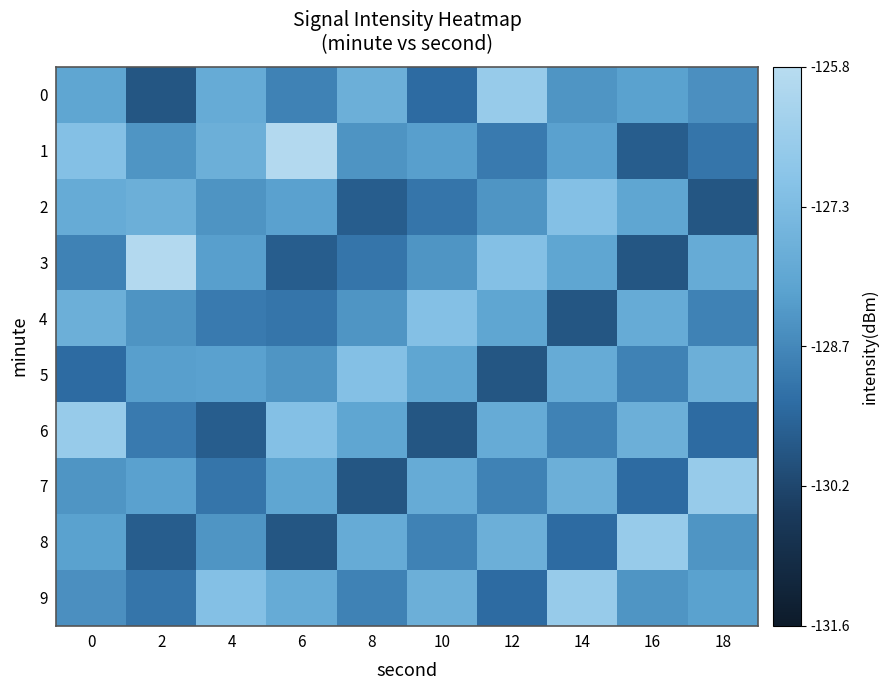

Which series has the widest spread of values?

3